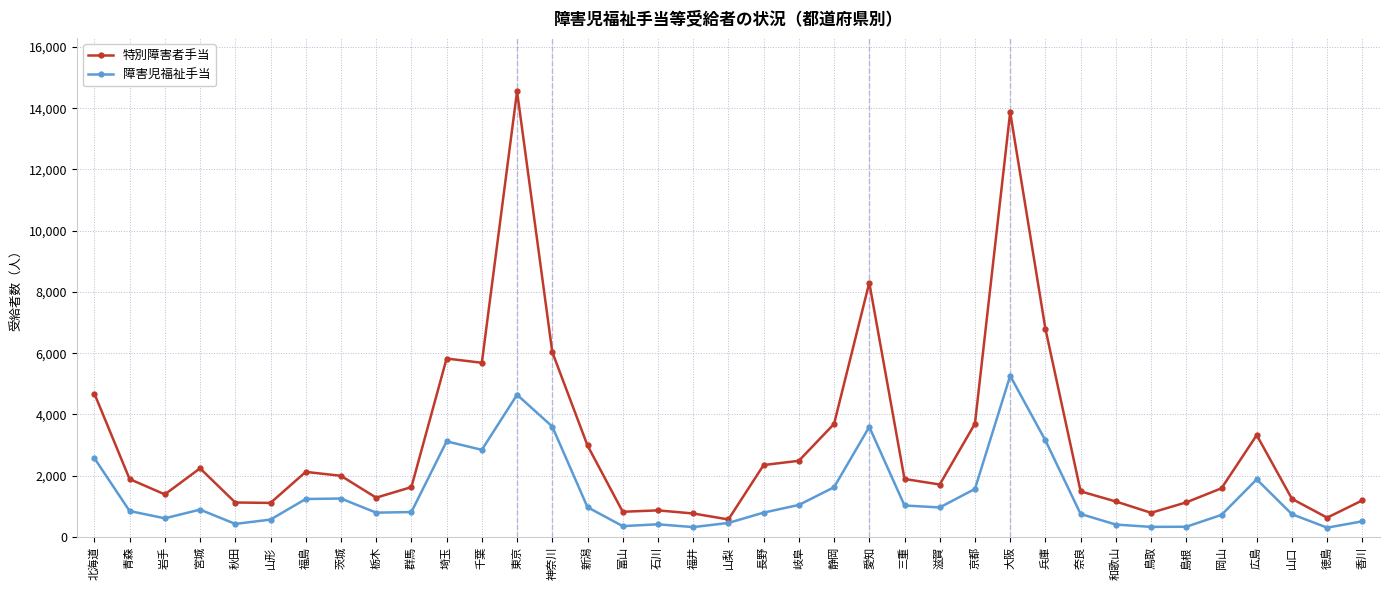

What is the maximum value for 障害児福祉手当?

5261